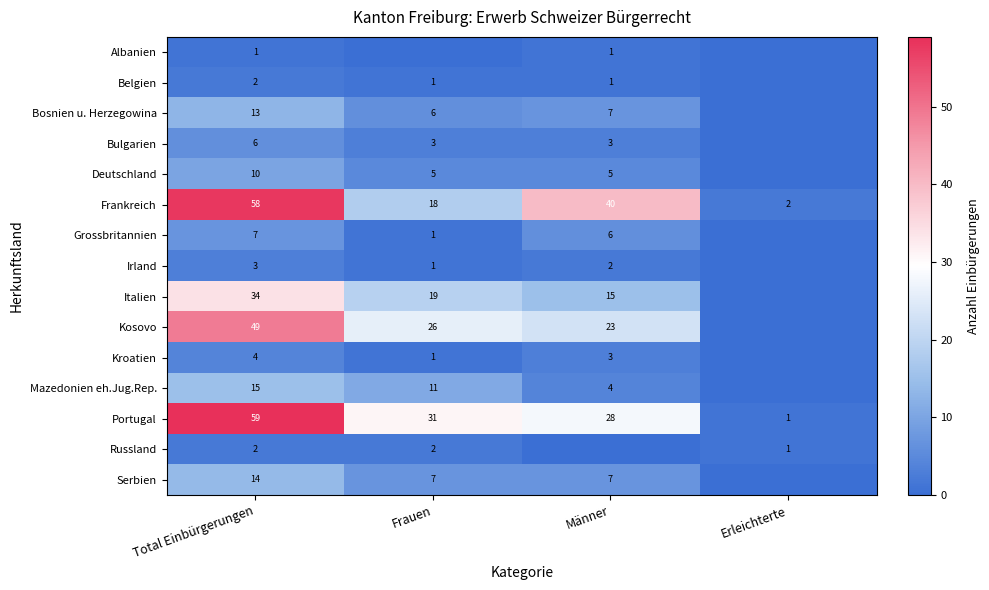

What is the difference between the maximum and minimum values in the Frankreich series?

56